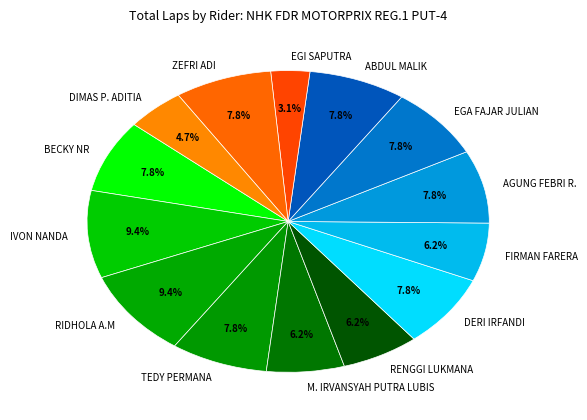

What percentage is the BECKY NR slice, to the nearest percent?

8%